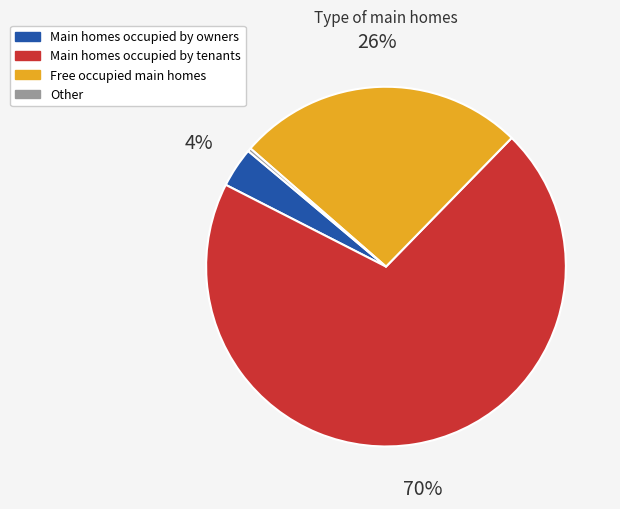

Is the sum of Main homes occupied by owners and Other greater than half?

No